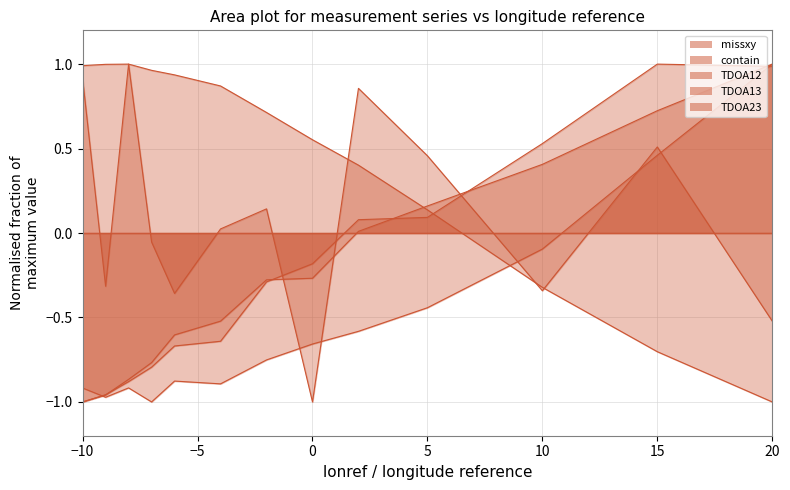

How many times do TDOA23 and TDOA13 cross each other?

3